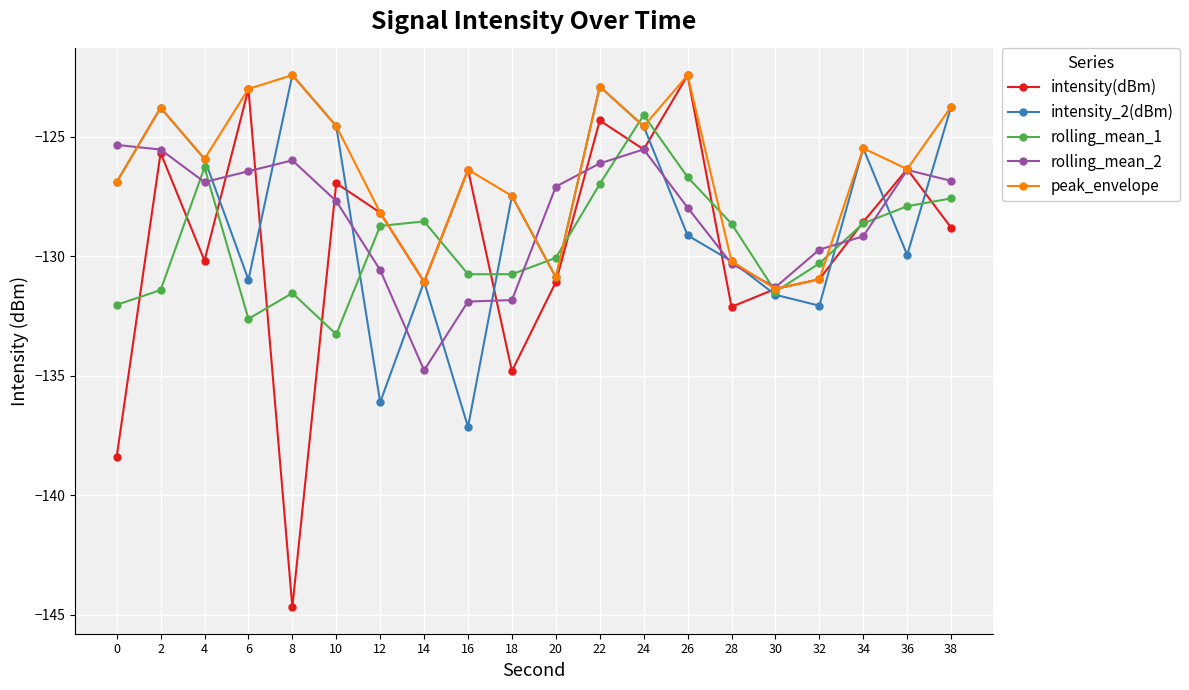

Is the value of rolling_mean_1 at 24 greater than the value of intensity_2(dBm) at 0?

Yes